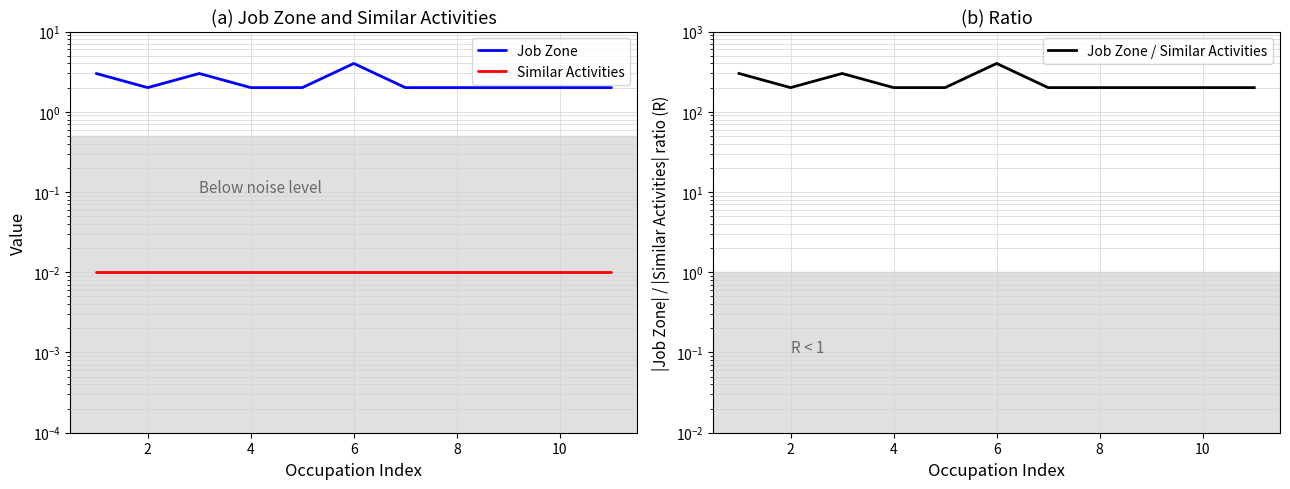

Rank the series at 4 from highest to lowest value.

Job Zone / Similar Activities, Job Zone, Similar Activities